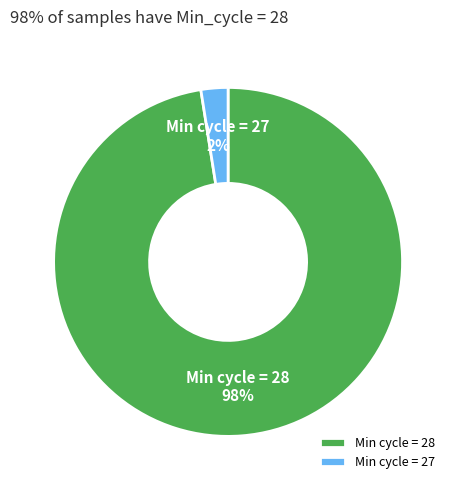

Do Min cycle = 28 and Min cycle = 27 together represent more than half of the pie?

Yes